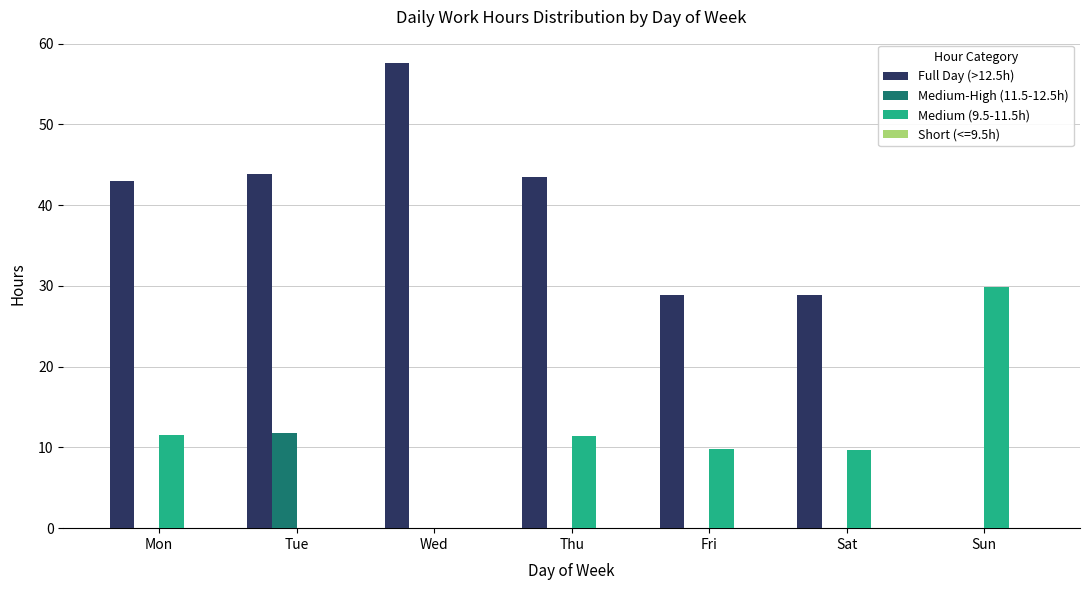

Where does the Full Day (>12.5h) series first go above 42?

Mon